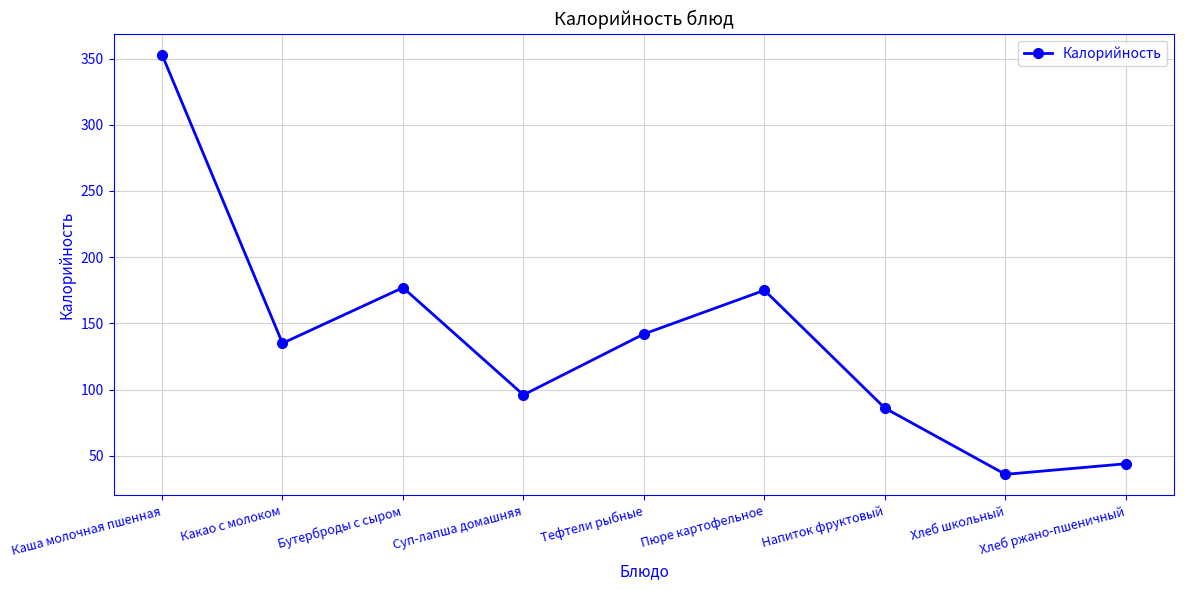

What value does the data have at Каша молочная пшенная, to the nearest 50?

350